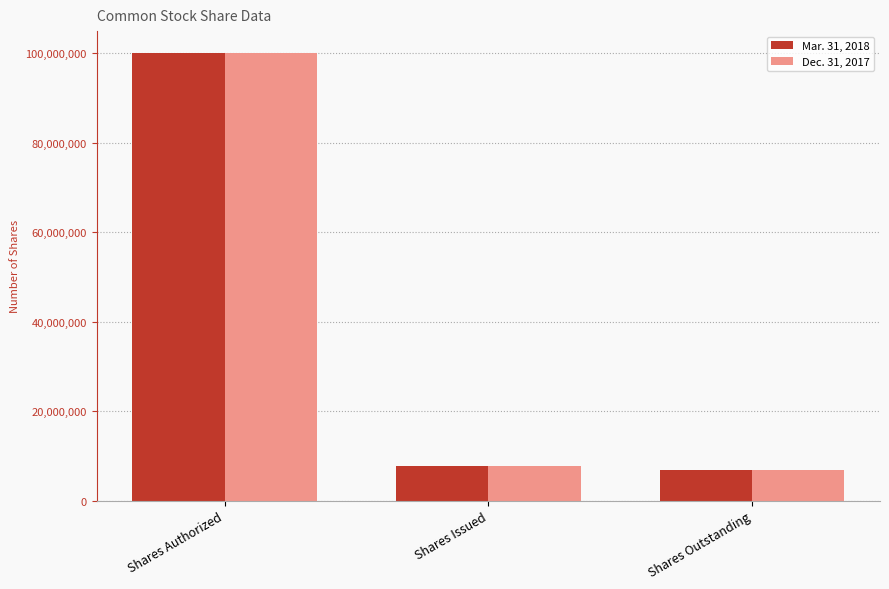

Which category has the highest value in the Mar. 31, 2018 series?

Shares Authorized